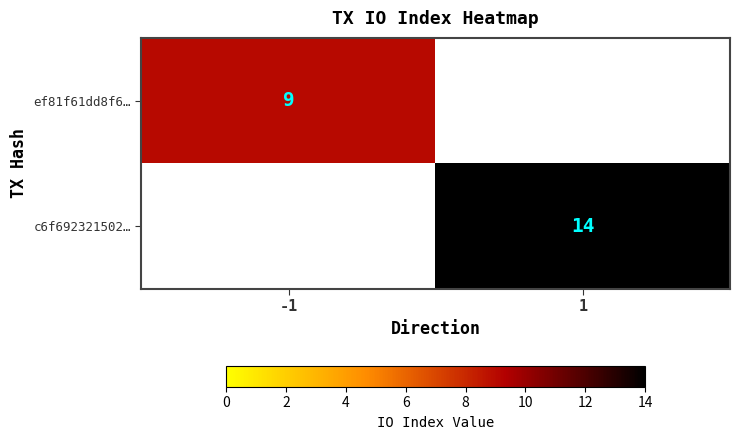

True or false: ef81f61dd8f6… has a value of 5 at -1.

False